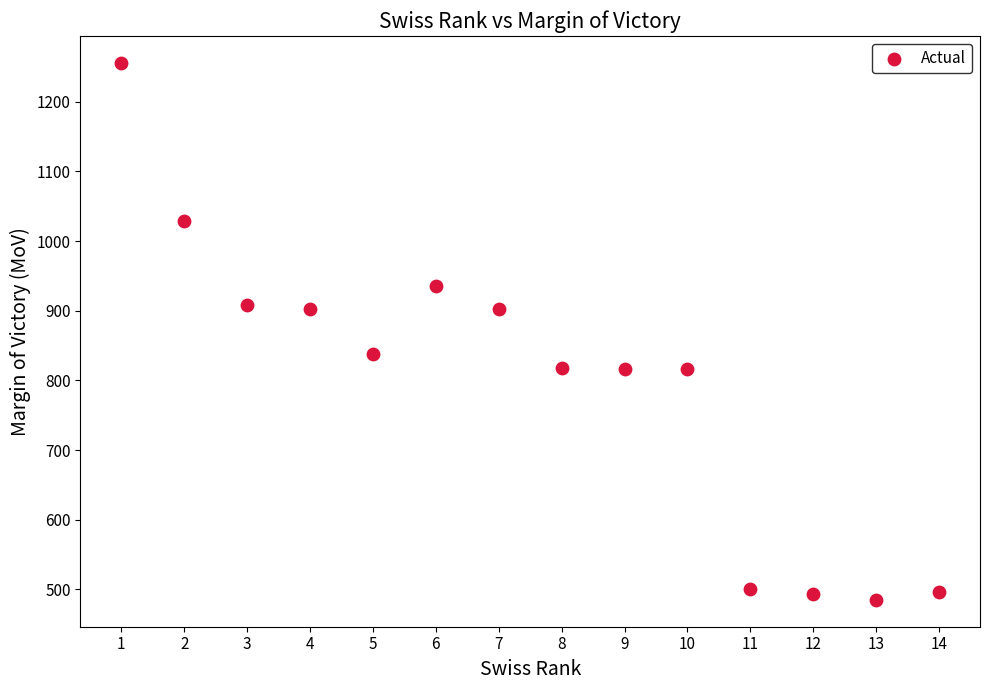

What is the range of X values (max minus min)?

13